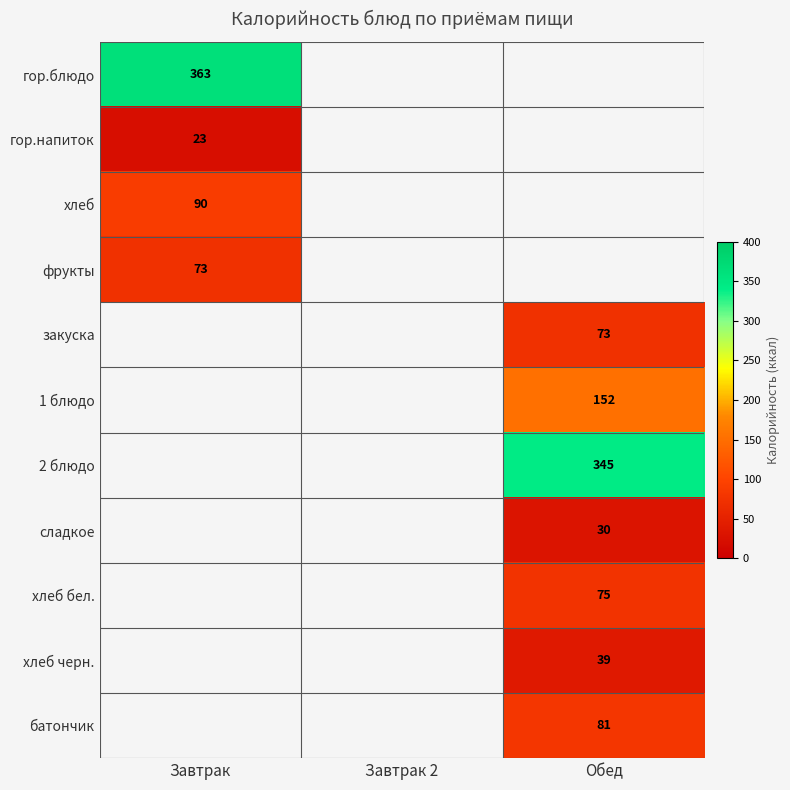

What is the minimum value shown in the chart?

23.1